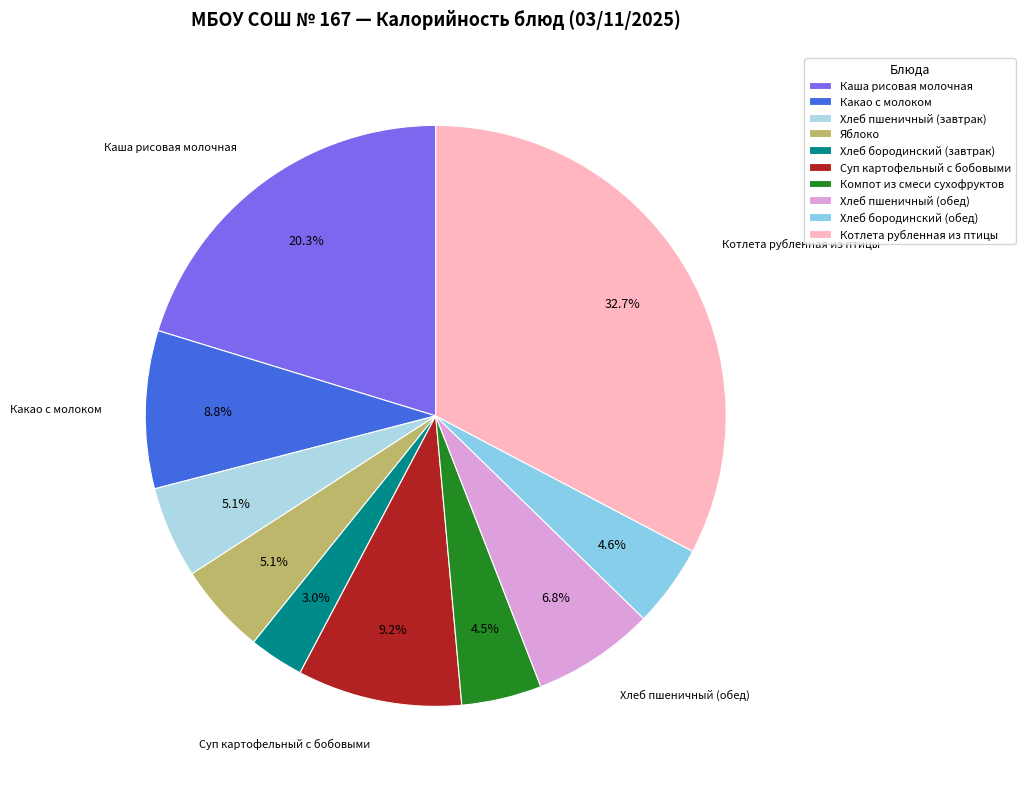

To the nearest percent, what is the difference between the Каша рисовая молочная and Суп картофельный с бобовыми slice percentages?

11%